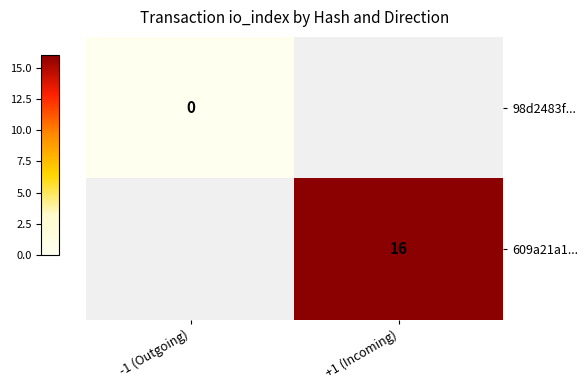

Is it true that 609a21a1... equals 16 at +1 (Incoming)?

True